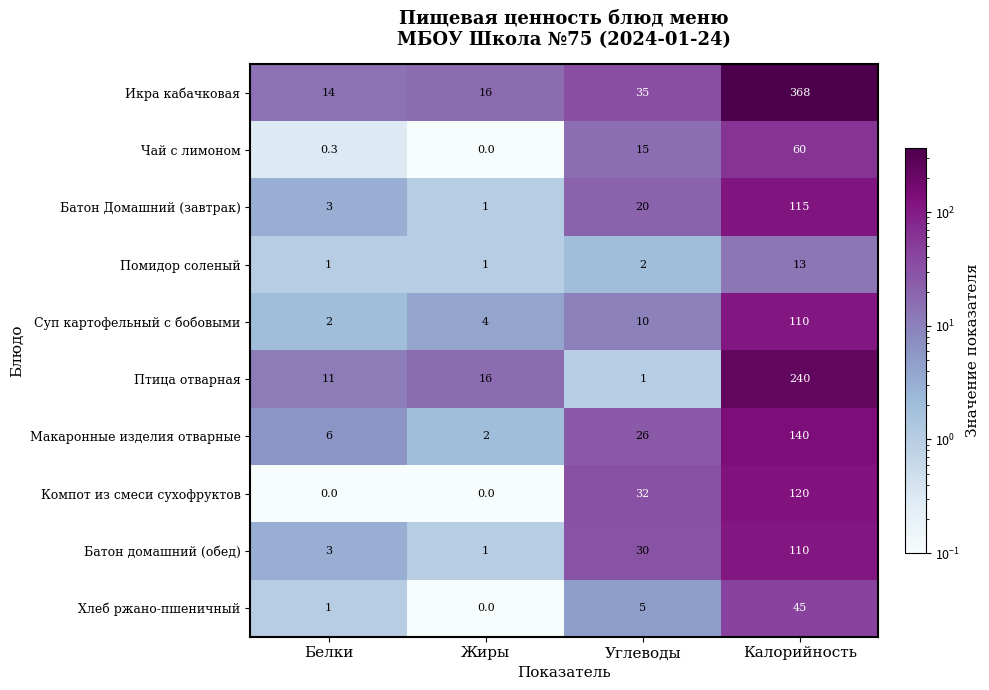

How many categories are shown in the chart?

4